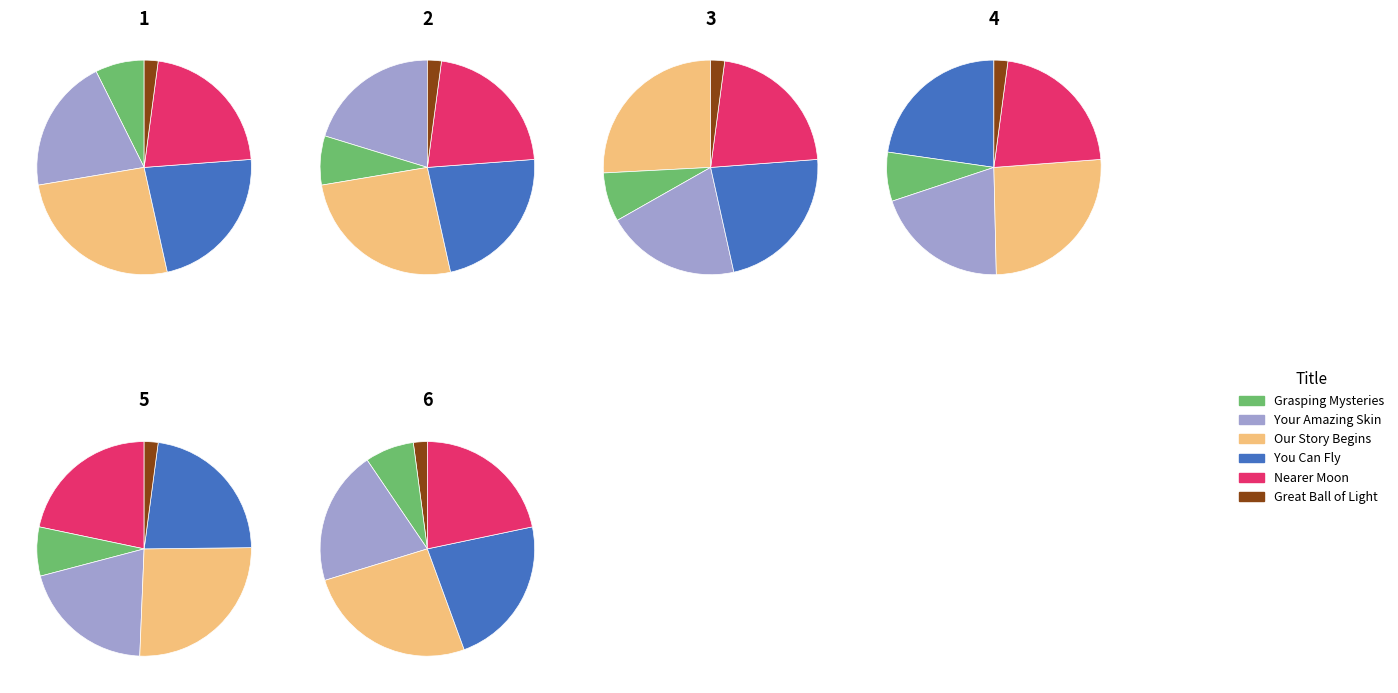

The Great Ball of Light slice represents 1% of the pie. True or false?

False